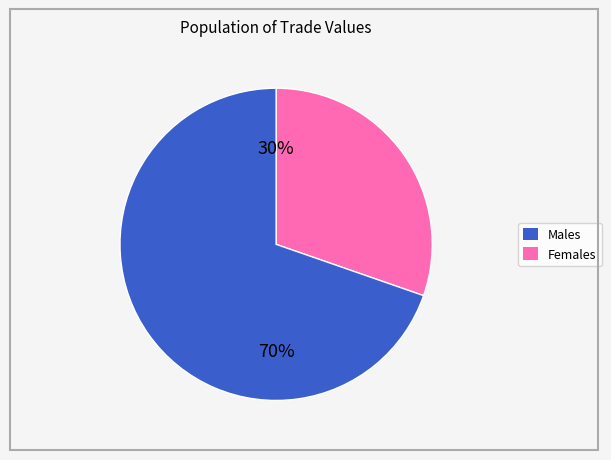

Does any single category account for the majority?

Yes